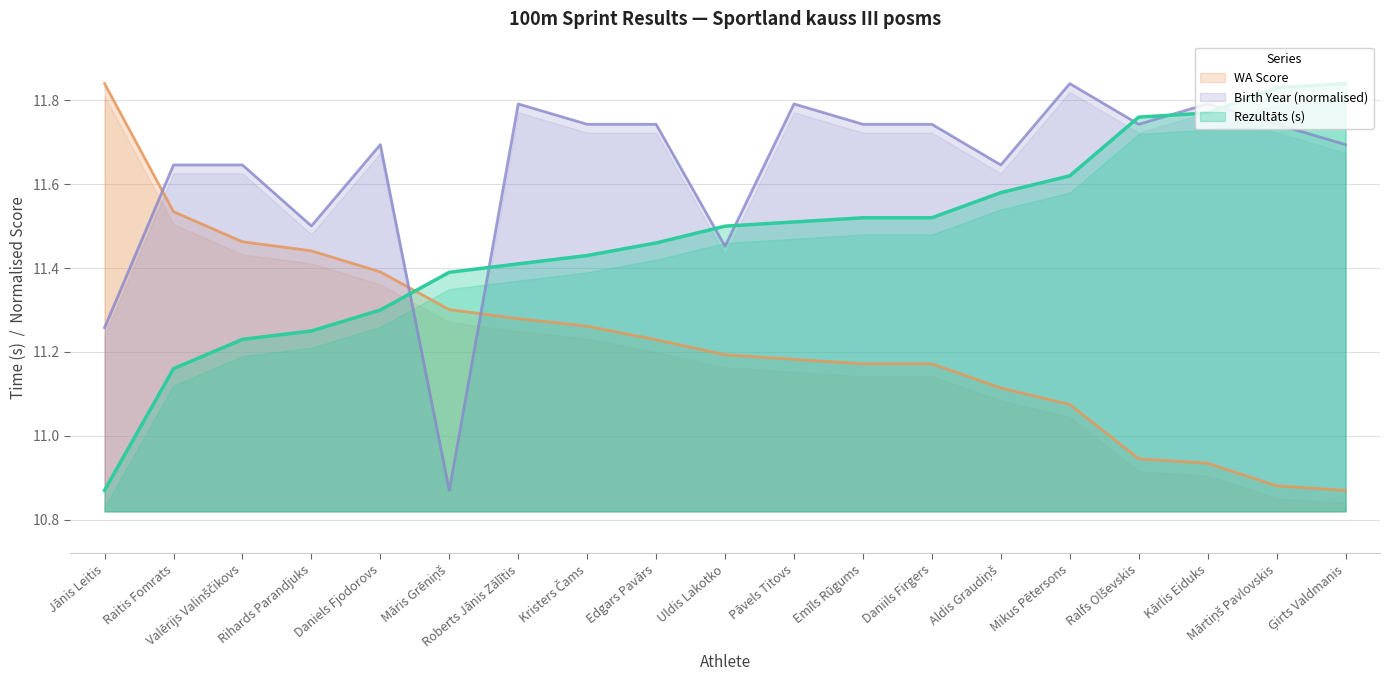

How many categories are shown in the chart?

19